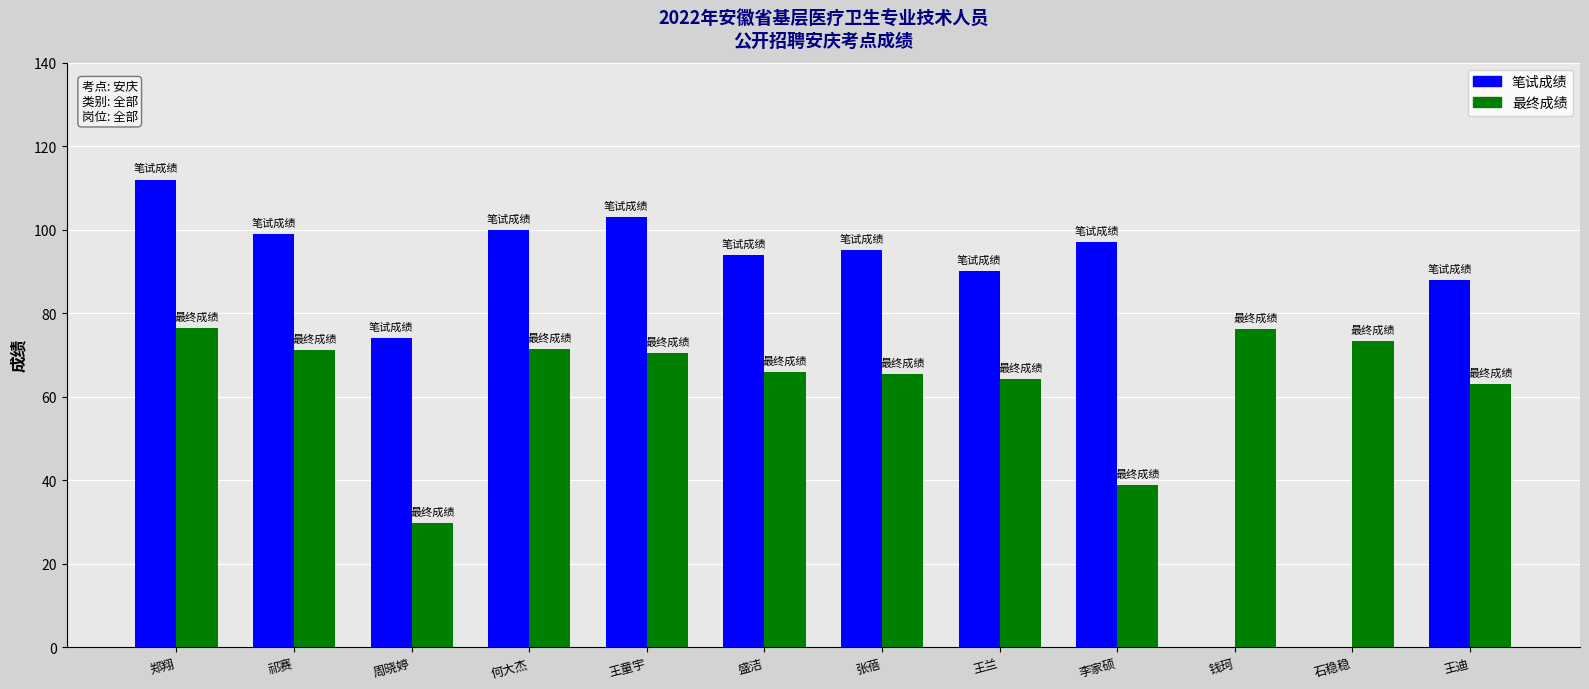

What is the total value across all series at 钱珂?

76.2